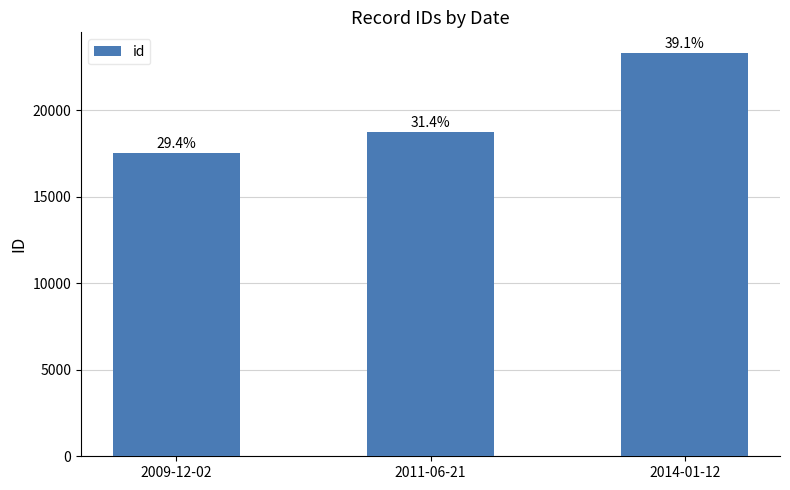

Are the bars horizontal?

No